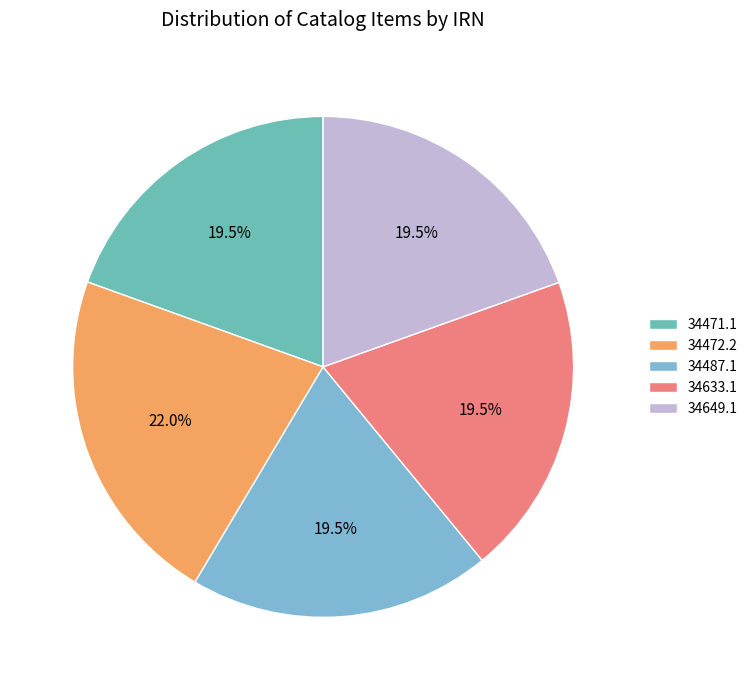

Which slice is the smallest?

34471.1